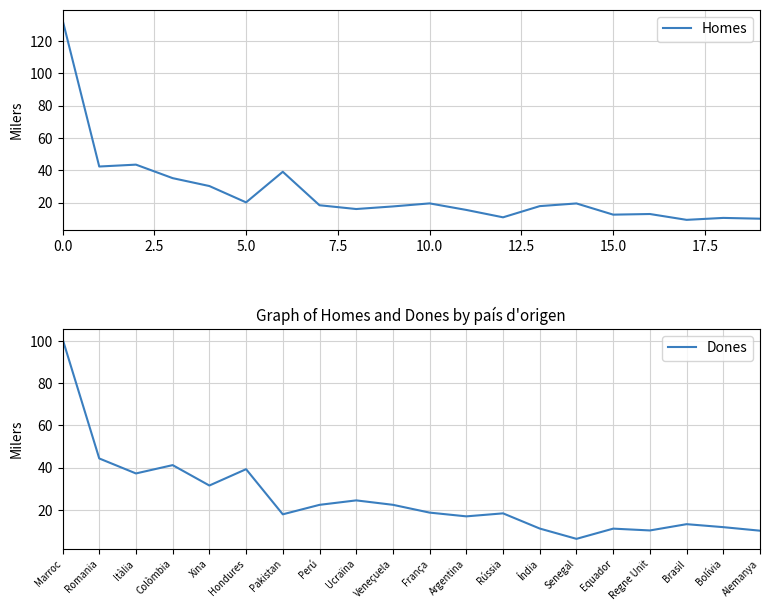

The value of Homes at 15.0 is 4.0. True or false?

False